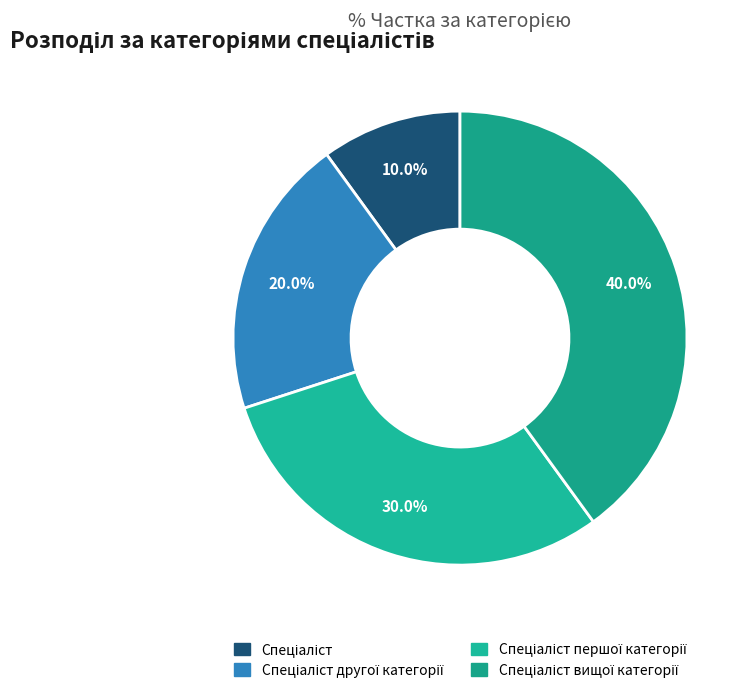

To the nearest percent, what is the average slice percentage?

25%